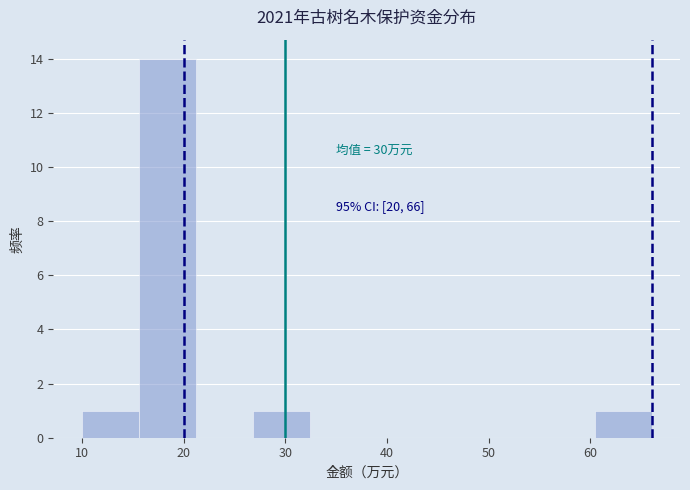

Over which range of the x-axis is the bar tallest?

15.6 to 21.2